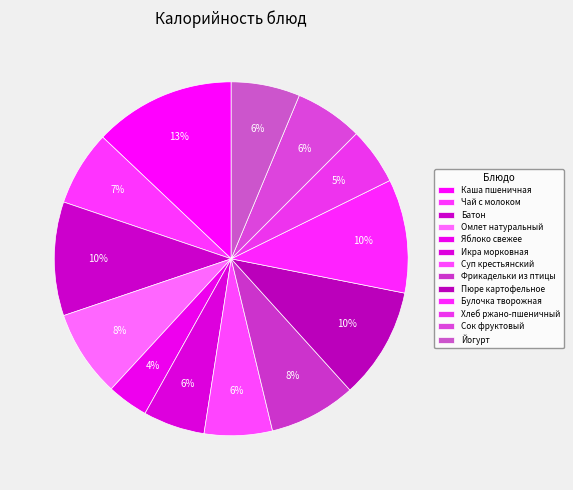

Does any single category account for the majority?

No